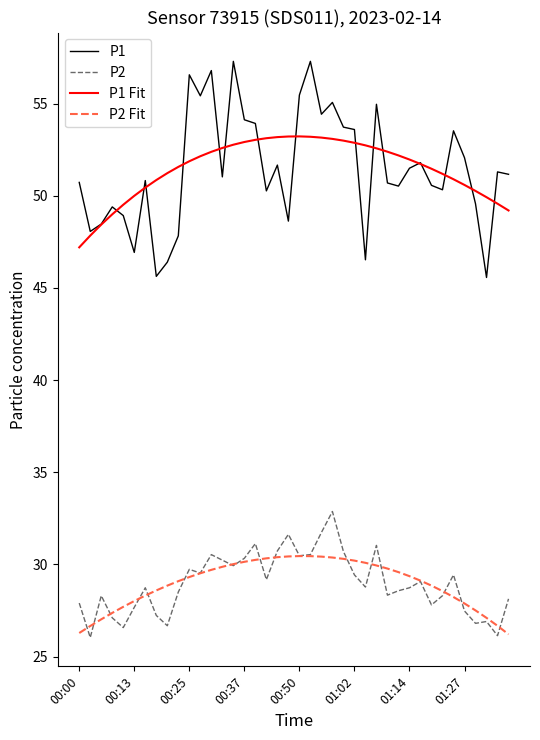

List the series in order of their peak value, lowest first.

P2 Fit, P2, P1 Fit, P1